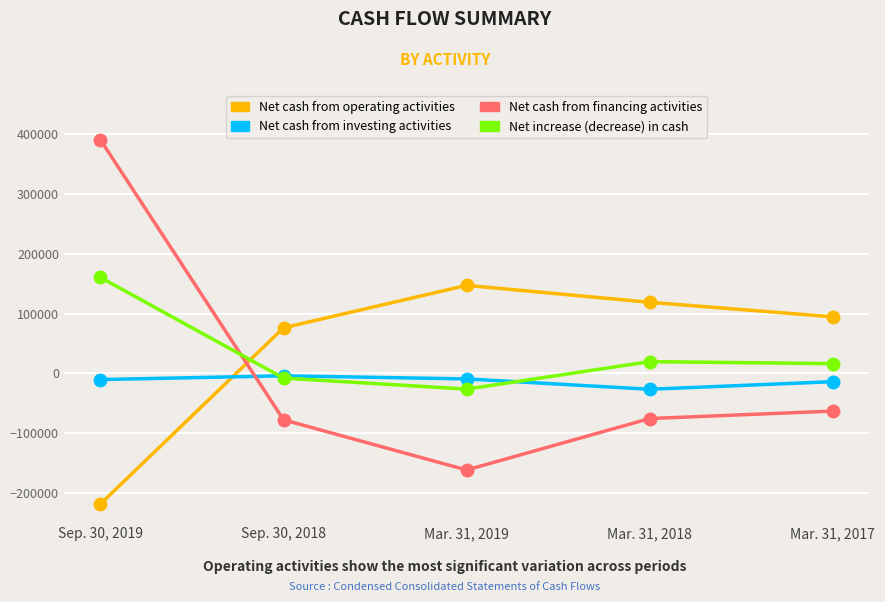

List the series in order of their peak value, lowest first.

Net cash from investing activities, Net cash from operating activities, Net increase (decrease) in cash, Net cash from financing activities